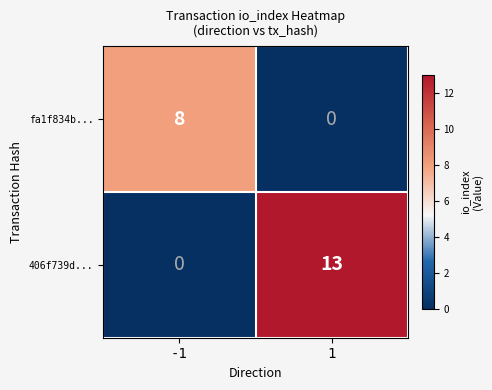

What is the sum of the fa1f834b... values at 1 and -1?

8